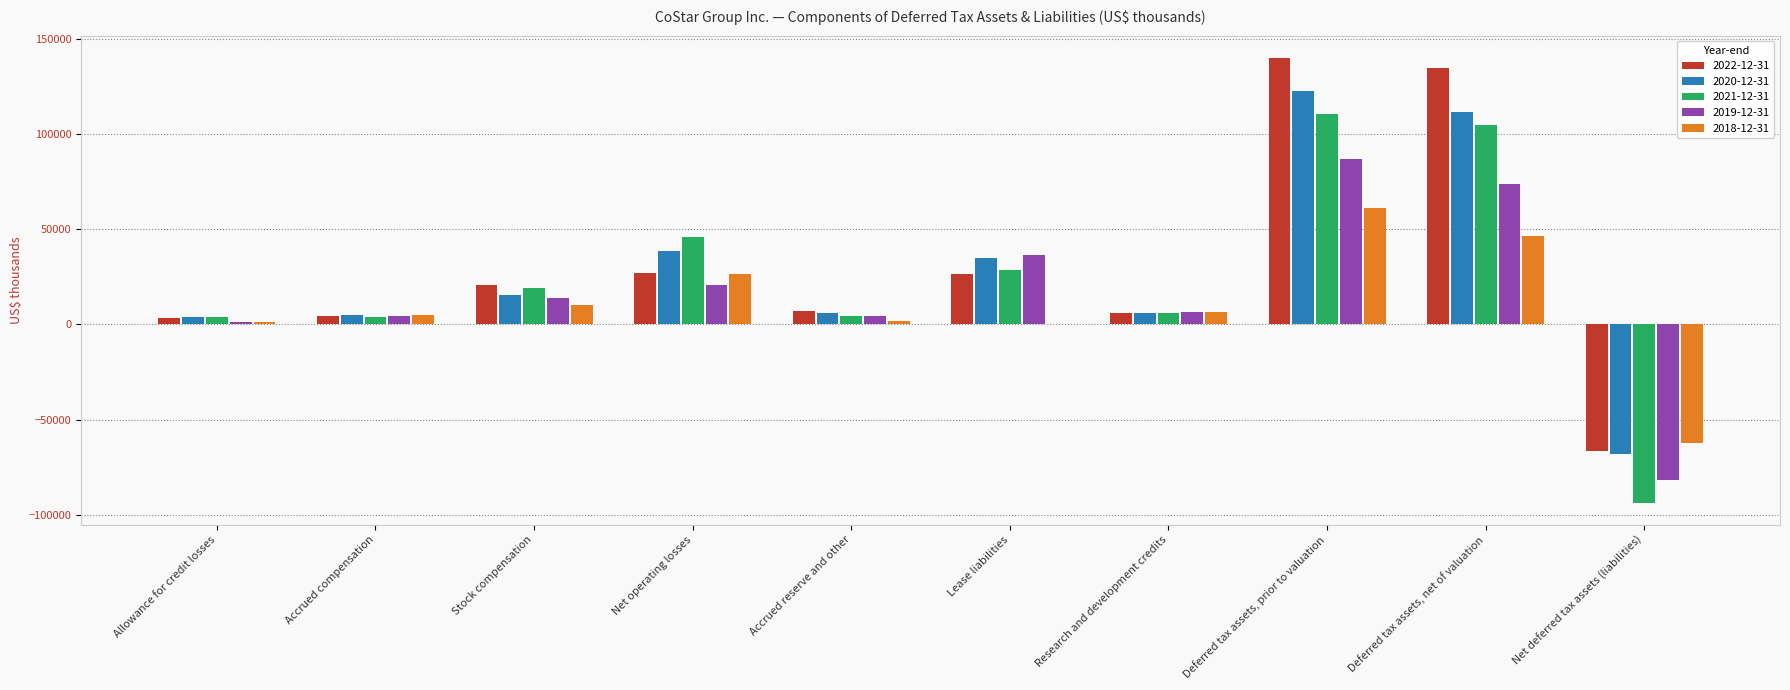

The 2022-12-31 series shows 7675 at Net operating losses. True or false?

False